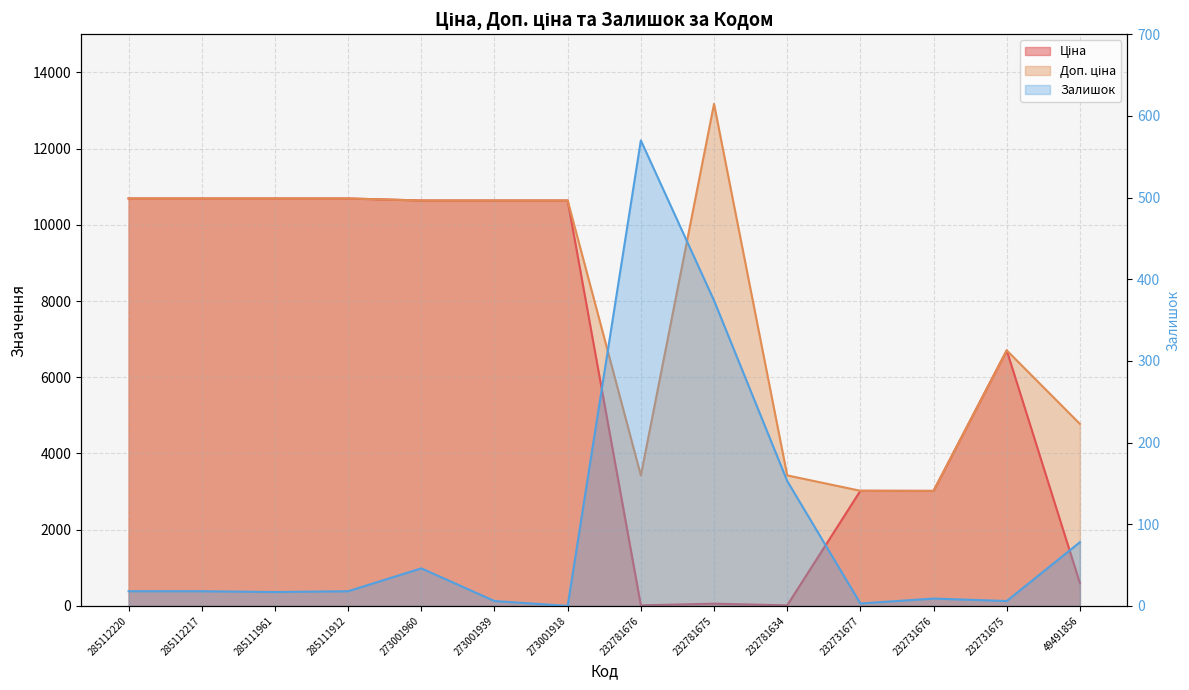

Which category has the lowest value across all series?

273001918